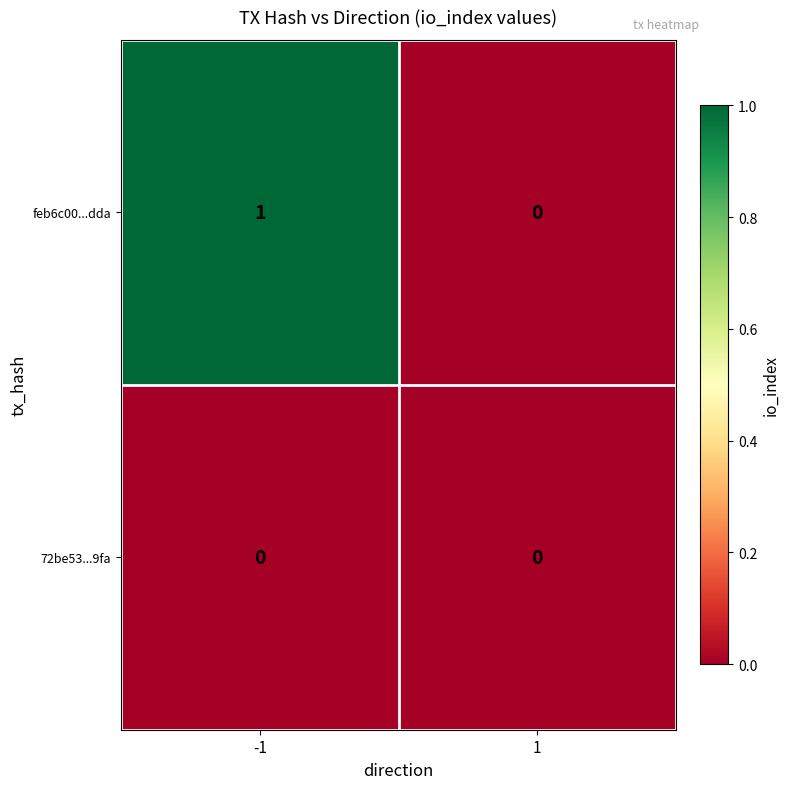

The value of feb6c00...dda at 1 is 0. True or false?

True